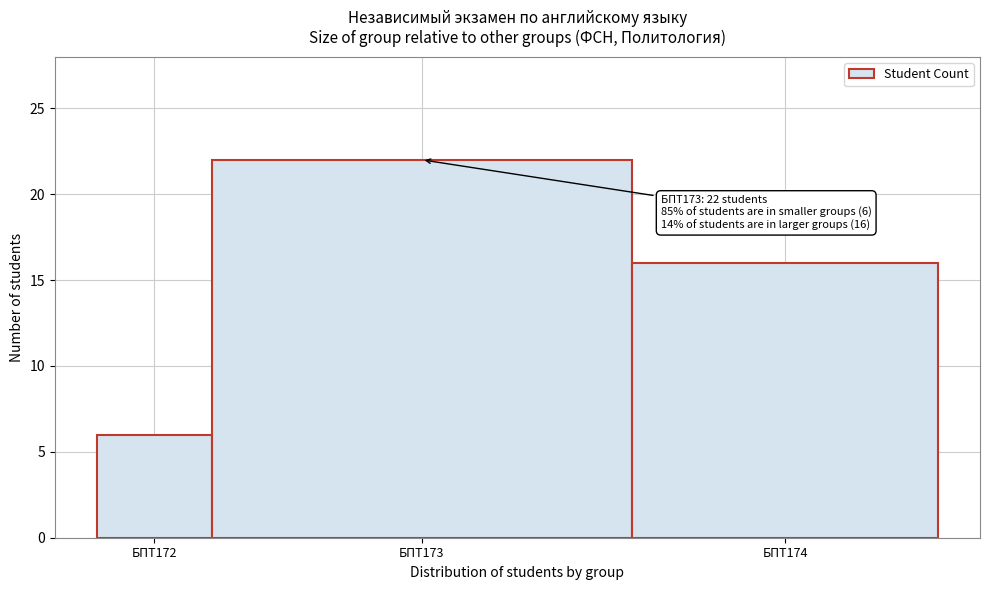

Reading left to right, extract all data points from this chart.

БПТ172=6	БПТ173=22	БПТ174=16